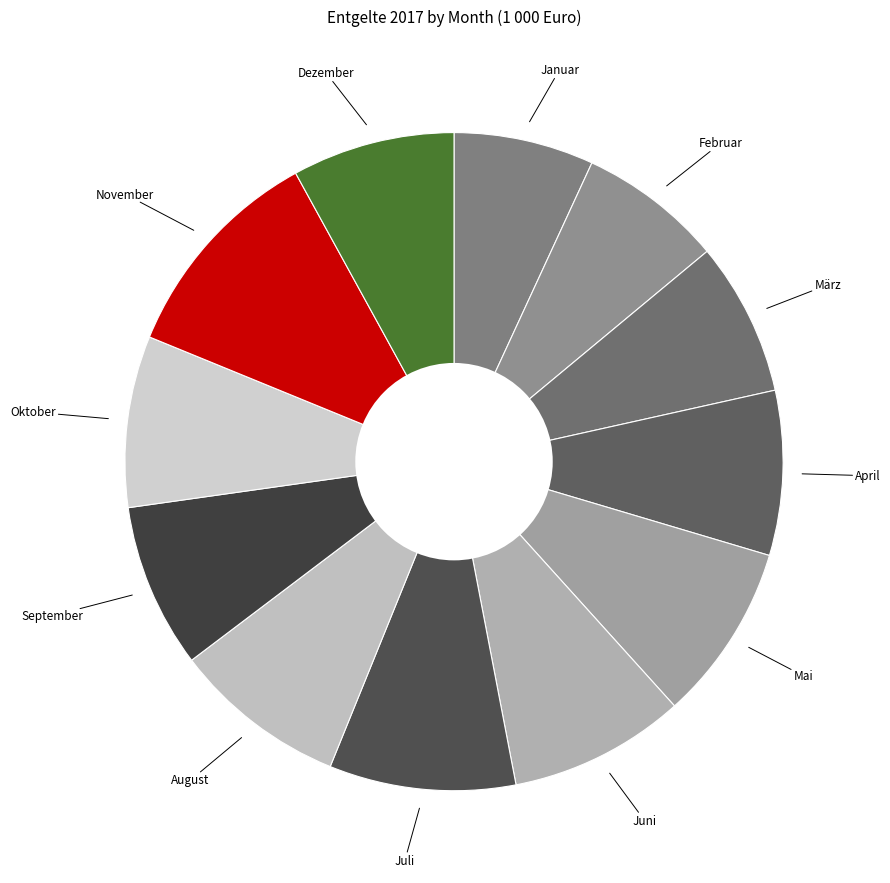

Is there any slice that represents more than half of the pie?

No